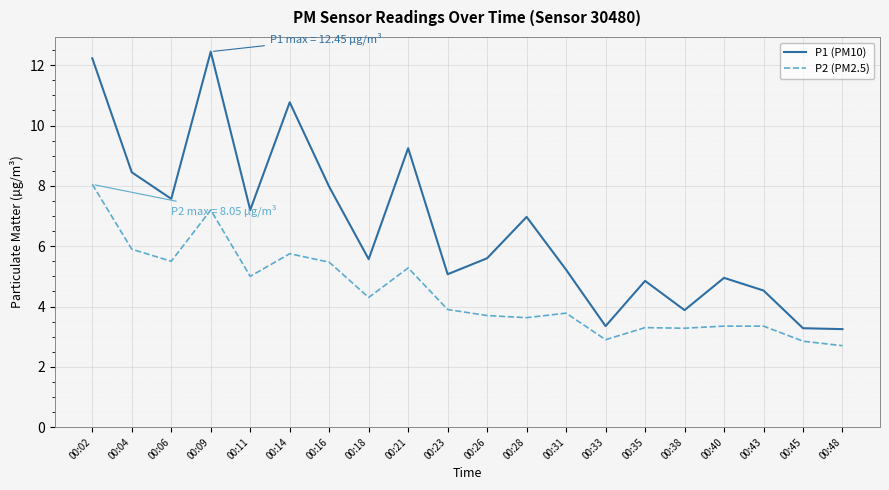

What is the highest value of the P2 (PM2.5) series?

8.1